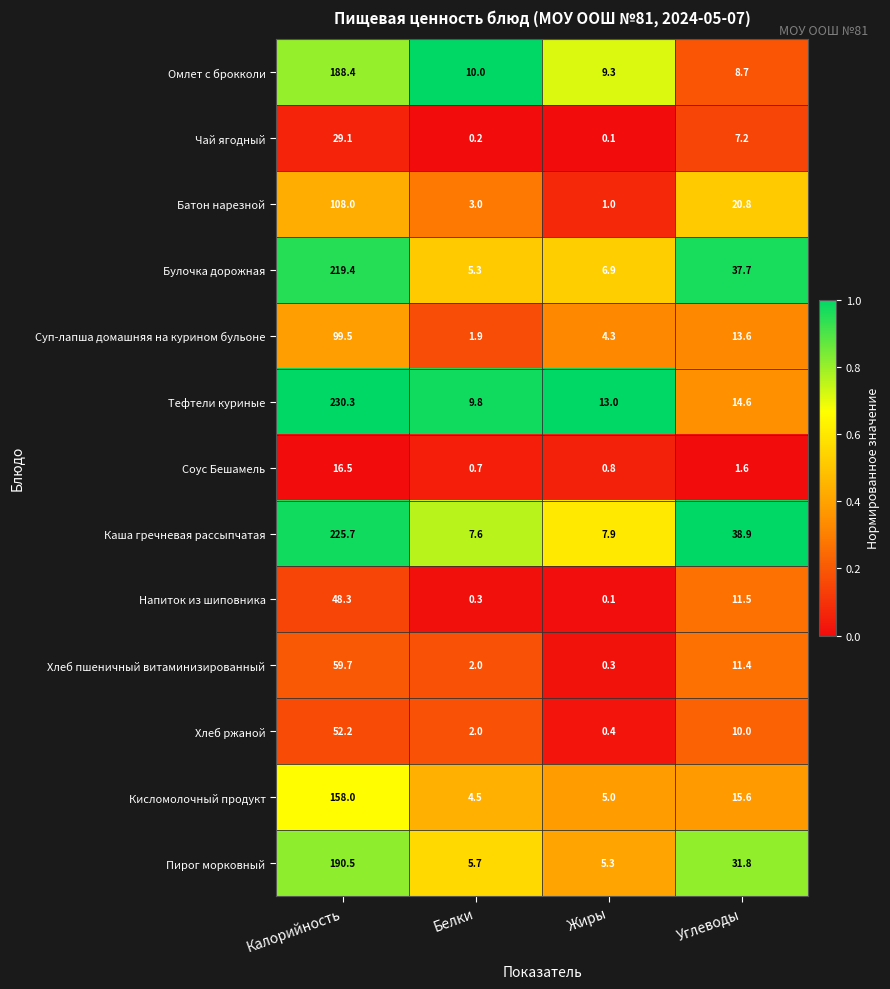

List the series in order of their peak value, lowest first.

Соус Бешамель, Чай ягодный, Напиток из шиповника, Хлеб ржаной, Хлеб пшеничный витаминизированный, Суп-лапша домашняя на курином бульоне, Батон нарезной, Кисломолочный продукт, Омлет с брокколи, Пирог морковный, Булочка дорожная, Каша гречневая рассыпчатая, Тефтели куриные